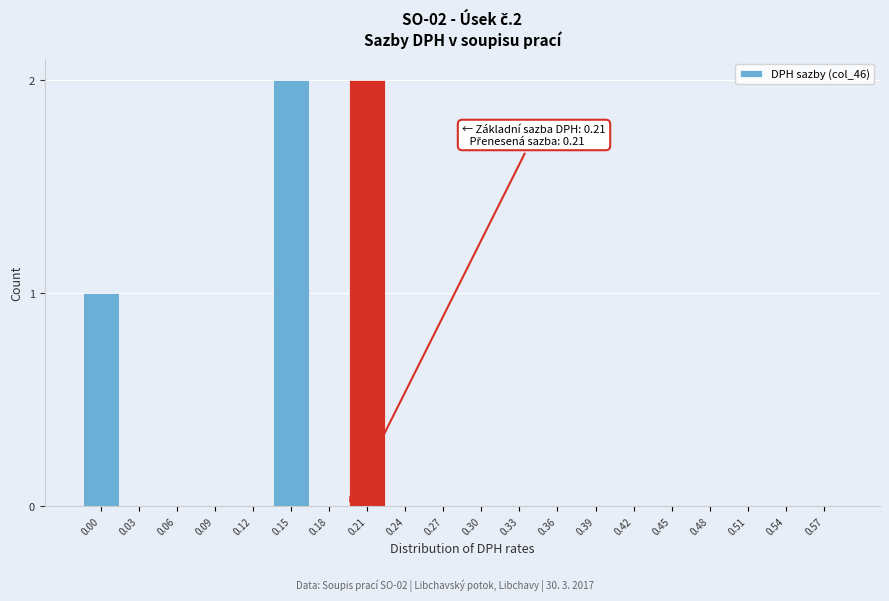

Reading left to right, transcribe all the data shown in this chart.

0.00=1	0.03=0	0.06=0	0.09=0	0.12=0	0.15=2	0.18=0	0.21=2	0.24=0	0.27=0	0.30=0	0.33=0	0.36=0	0.39=0	0.42=0	0.45=0	0.48=0	0.51=0	0.54=0	0.57=0